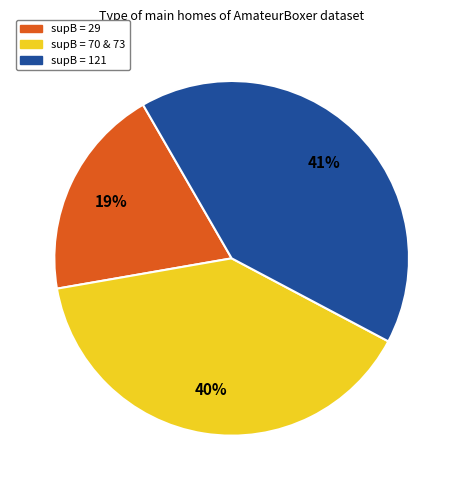

Is there a majority slice in this chart?

No